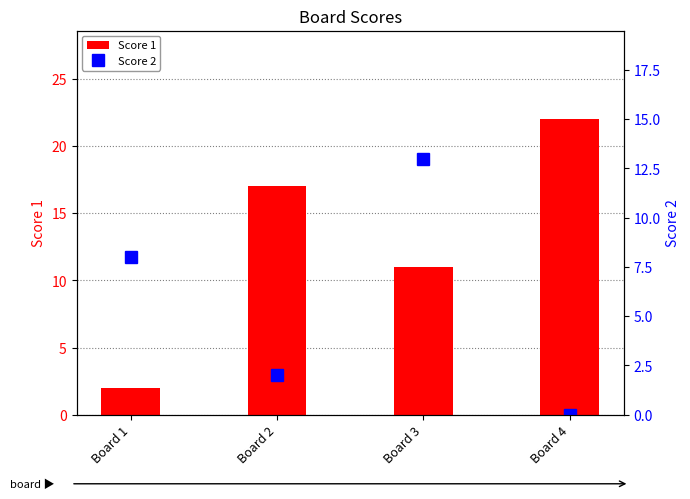

How many distinct data groups are displayed?

2